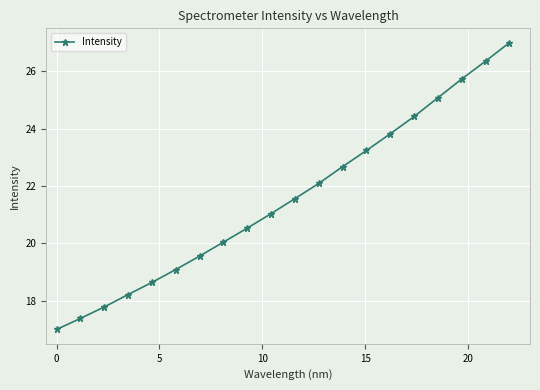

What is the value of the 20th point from the left?

27.0